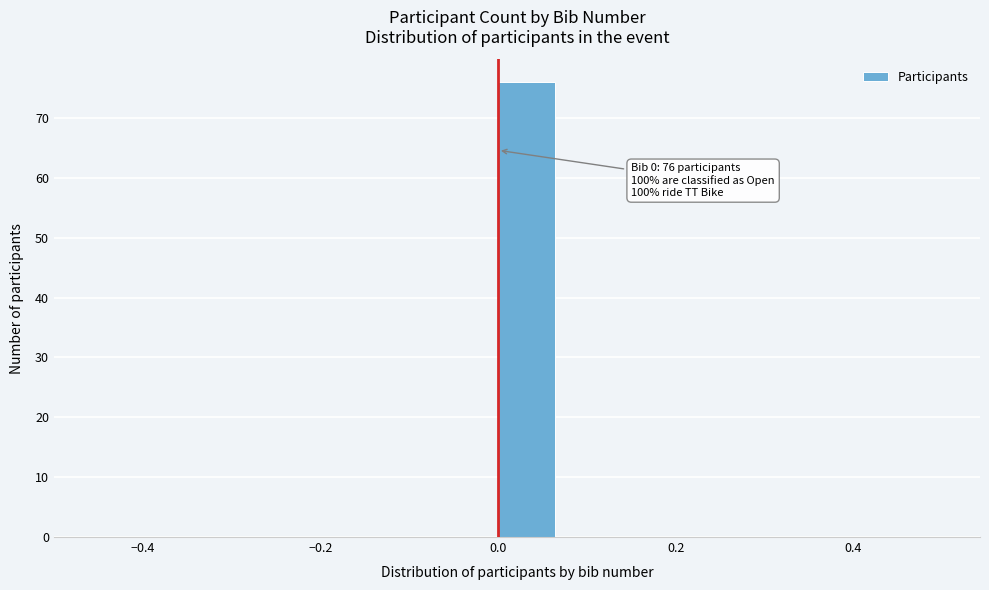

Read against the x-axis, roughly where is the centre of the tallest bar?

0.04